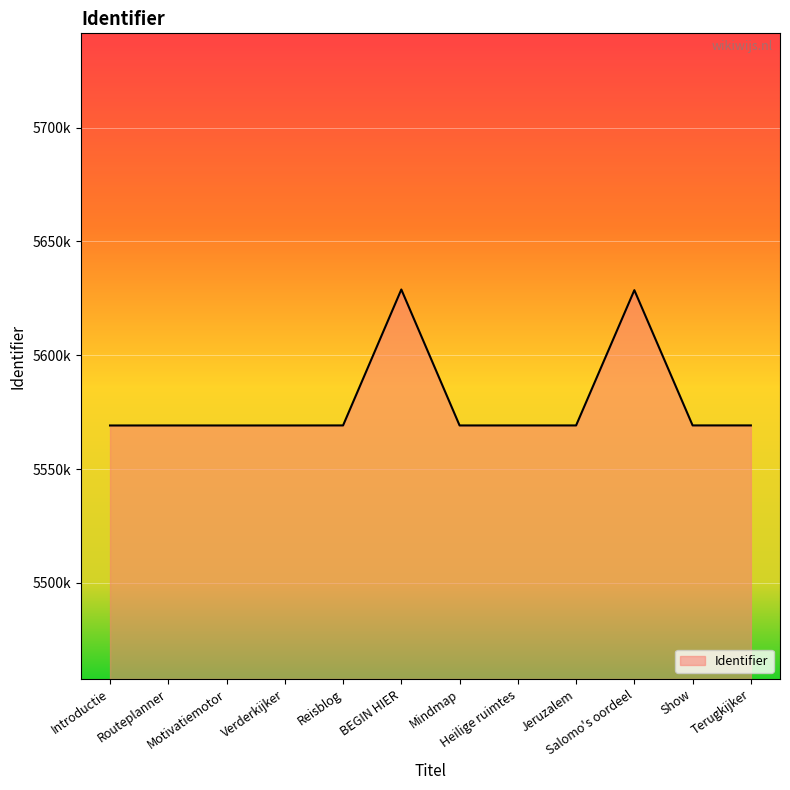

True or false: there are more than 2 points higher than both neighbors.

True